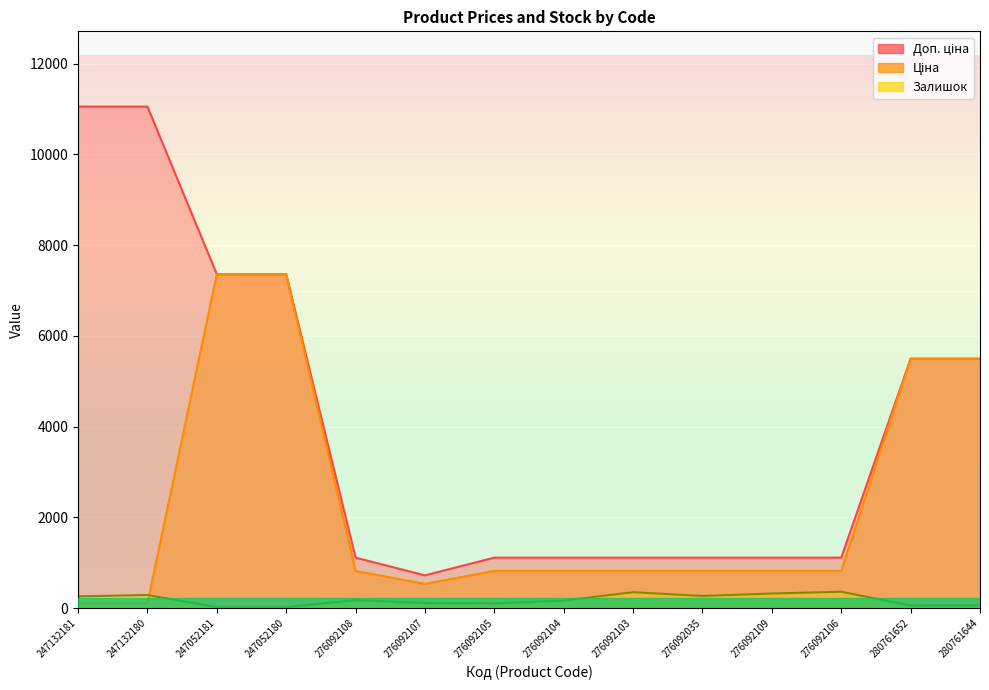

True or false: Залишок and Доп. ціна intersect in this chart.

False